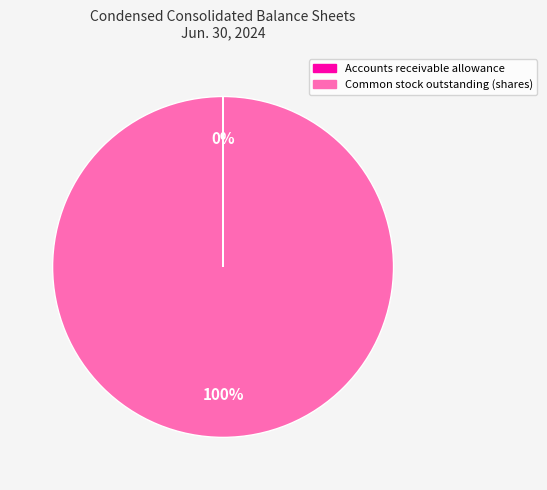

To the nearest percent, what portion does Common stock outstanding (shares) represent?

100%